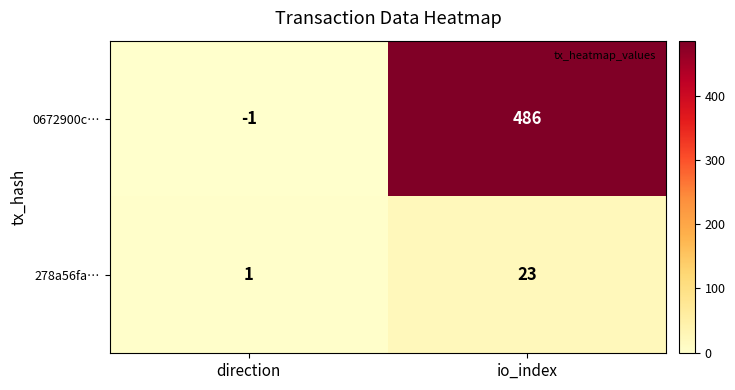

At which category is the sum across all series the highest?

io_index